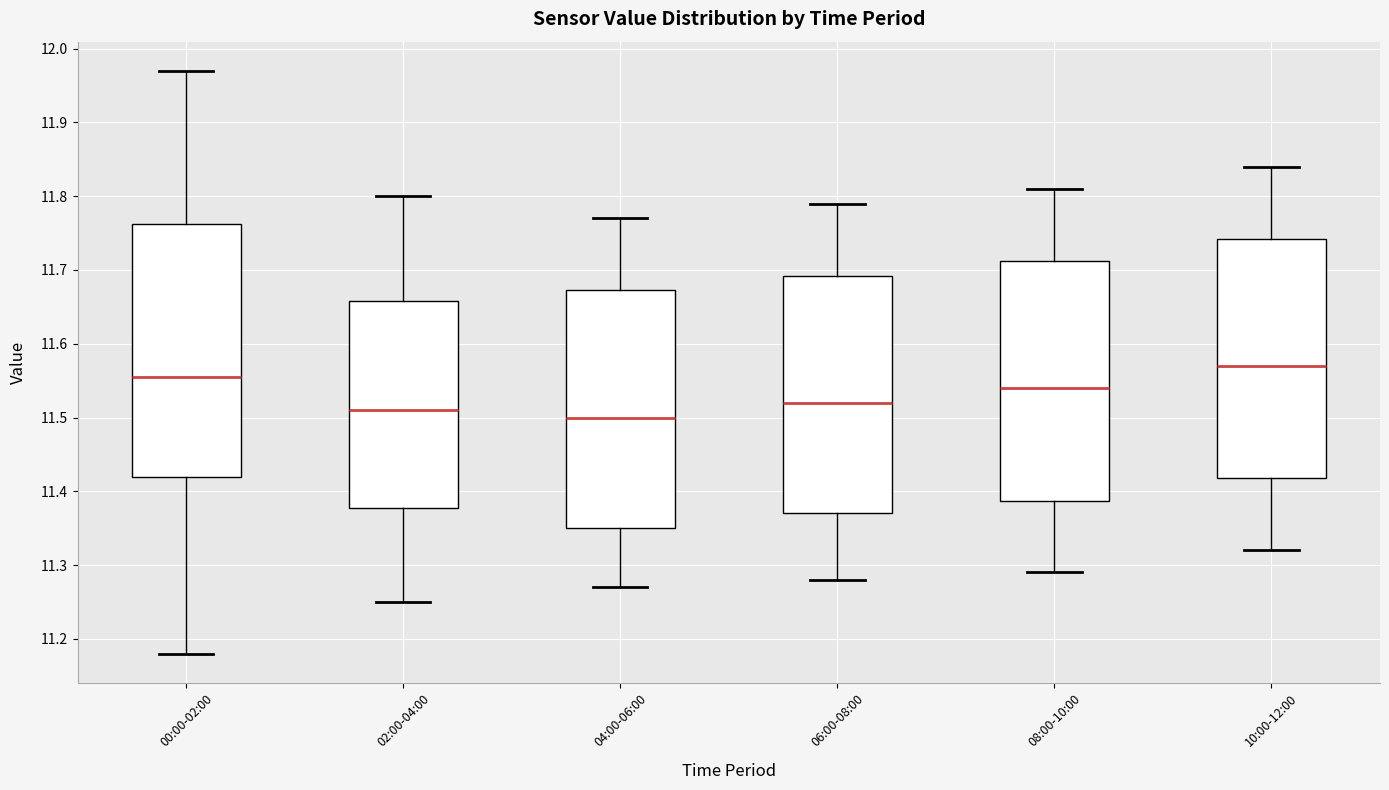

Which box has the highest median line?

10:00-12:00